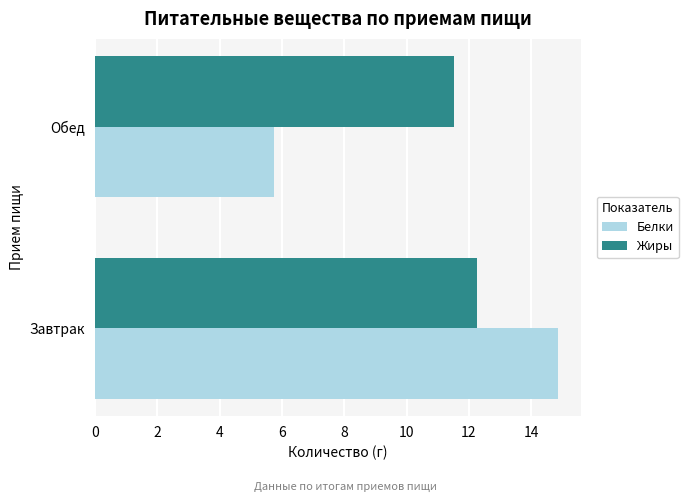

List the labels in order of Белки value, largest first.

Завтрак, Обед